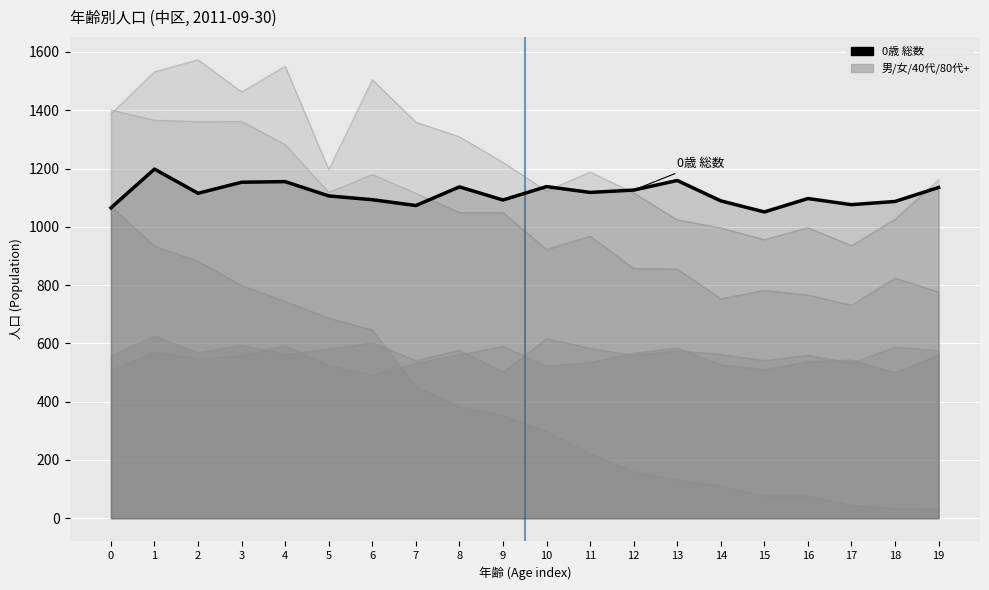

How many points are lower than both their immediate neighbors (excluding endpoints)?

6